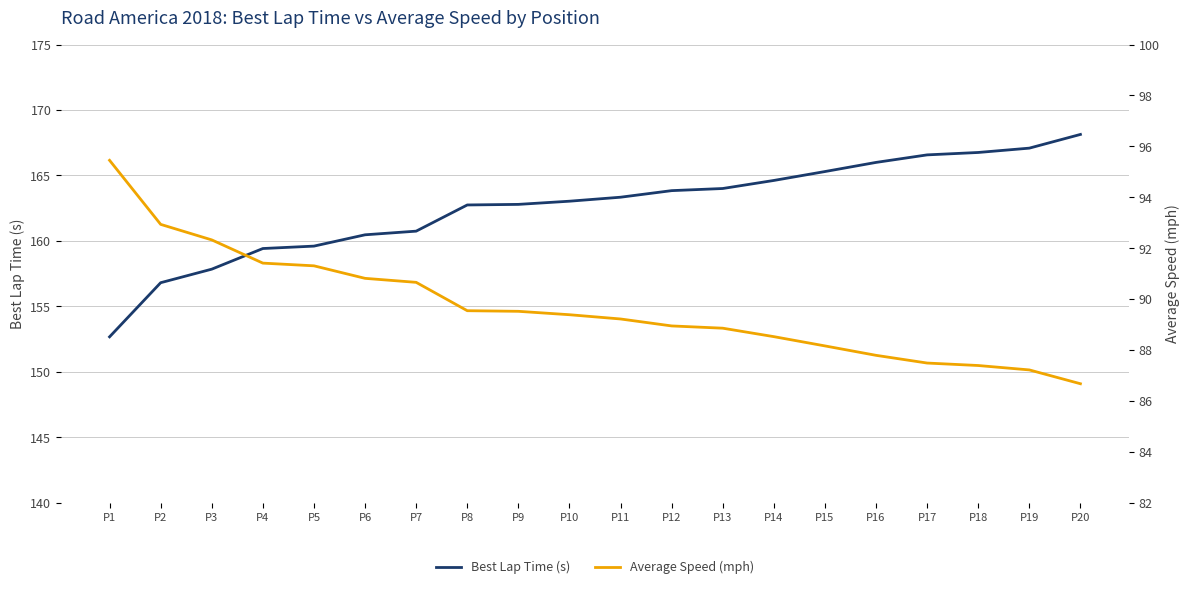

Reading left to right, extract all data points from this chart.

Best Lap Time (s): P1=152.7	P2=156.8	P3=157.8	P4=159.4	P5=159.6	P6=160.5	P7=160.7	P8=162.7	P9=162.8	P10=163.0	P11=163.3	P12=163.8	P13=164.0	P14=164.6	P15=165.3	P16=166.0	P17=166.6	P18=166.8	P19=167.1	P20=168.1
Average Speed (mph): P1=95.5	P2=92.9	P3=92.3	P4=91.4	P5=91.3	P6=90.8	P7=90.7	P8=89.5	P9=89.5	P10=89.4	P11=89.2	P12=88.9	P13=88.9	P14=88.5	P15=88.2	P16=87.8	P17=87.5	P18=87.4	P19=87.2	P20=86.7